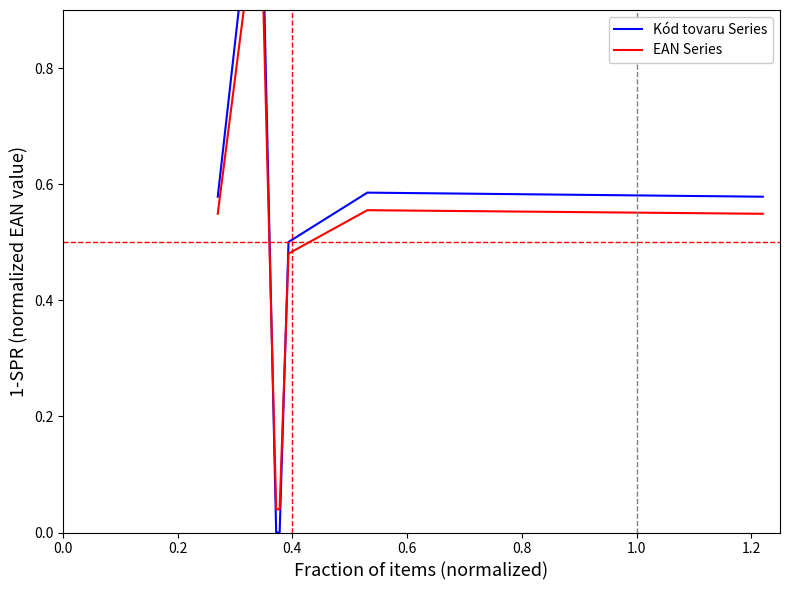

The EAN Series series shows 0.1 at 0.6. True or false?

False